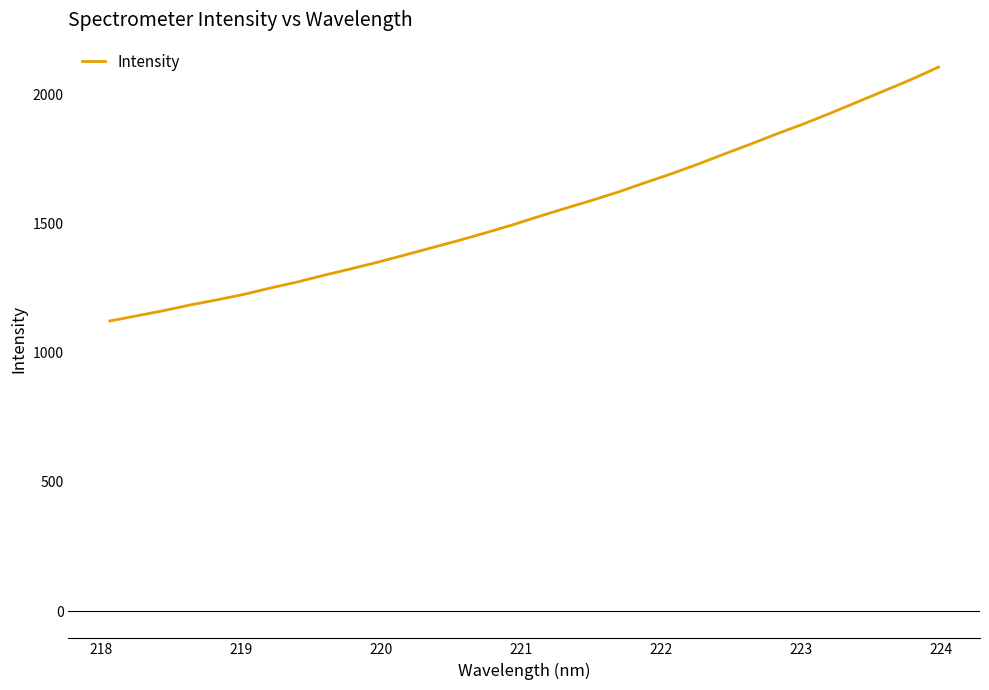

Reading right to left, extract all data points from this chart.

2104.5	2057.7	2014.3	1971.3	1928.4	1886.9	1848.5	1808.2	1769.3	1729.4	1692.0	1657.0	1621.1	1588.3	1557.3	1525.4	1492.5	1462.1	1432.7	1405.0	1377.0	1349.6	1324.0	1299.1	1273.2	1250.1	1225.1	1204.1	1184.4	1162.2	1142.2	1122.5